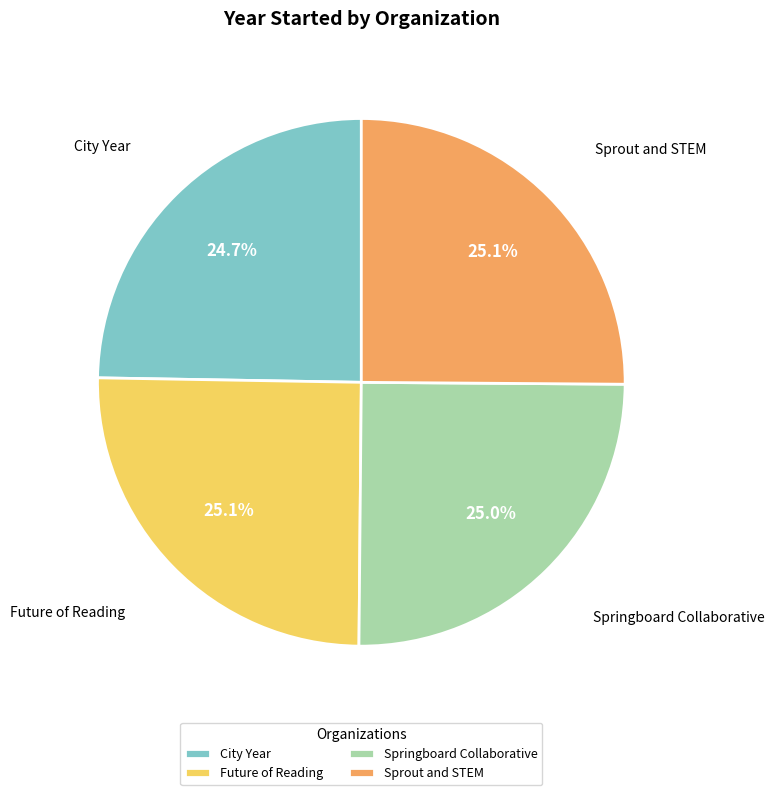

What is the ratio of the value at Sprout and STEM to the value at Springboard Collaborative?

1.0